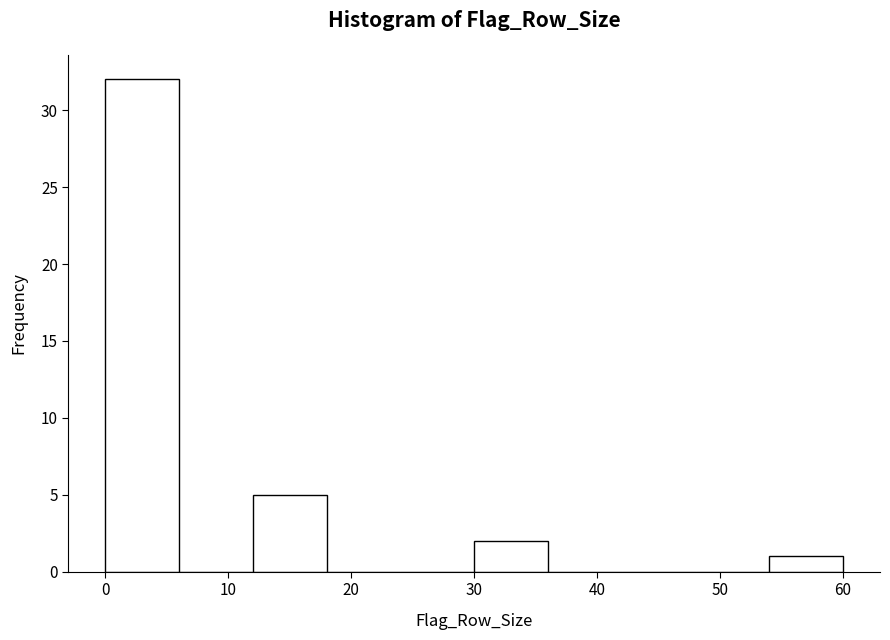

Reading left to right, transcribe this chart: for each bar, give the range it covers on the x-axis and its height. The values are not printed on the chart, so give them approximately, as read against the axis.

0 to 6: 32
6 to 12: 0
12 to 18: 5
18 to 24: 0
24 to 30: 0
30 to 36: 2
36 to 42: 0
42 to 48: 0
48 to 54: 0
54 to 60: 1